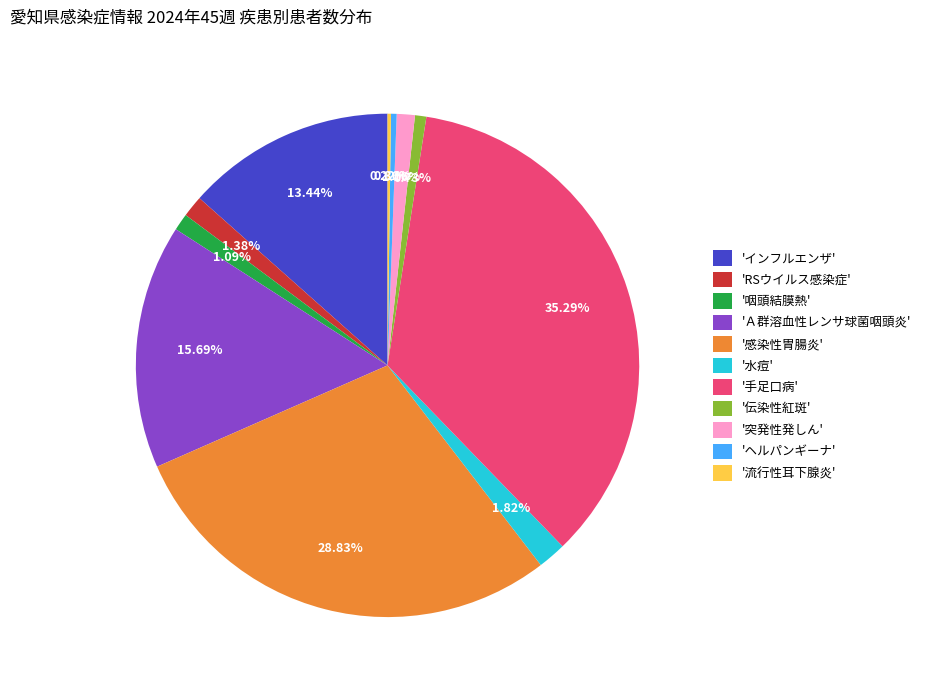

To the nearest percent, what is the difference between the largest and smallest slice percentages?

35%